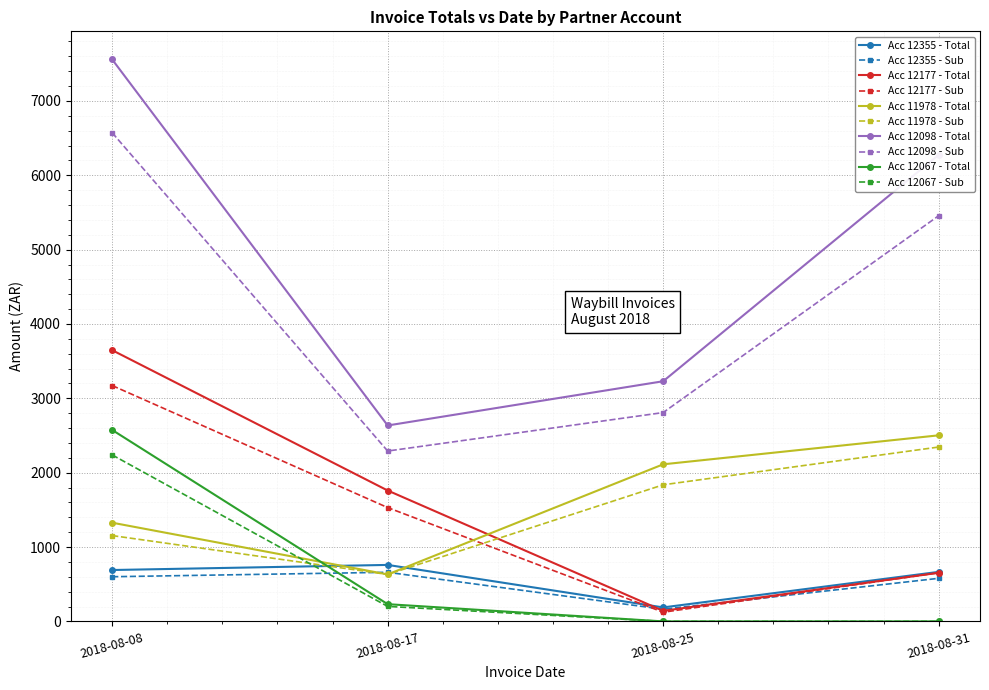

At which category does the chart reach its peak across all series?

2018-08-08